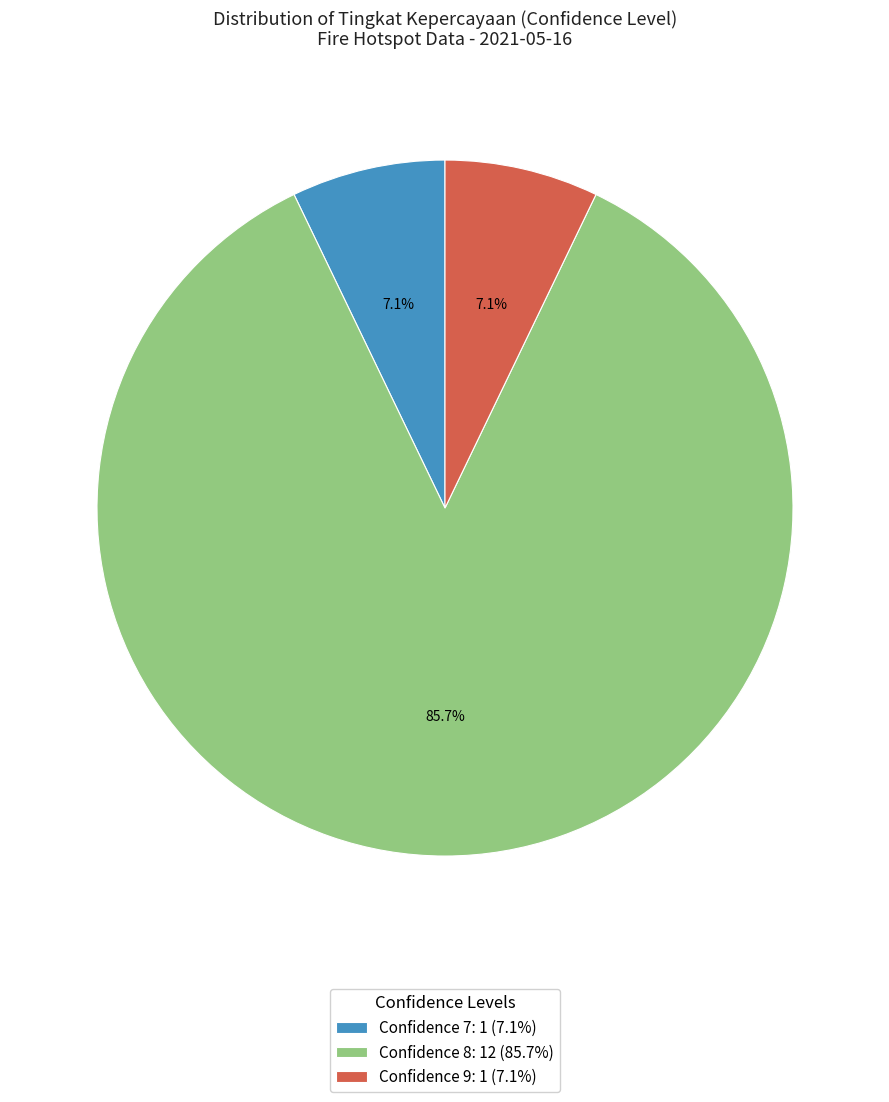

How much of the chart is everything except Confidence 7: 1 (7.1%)?

92.9%